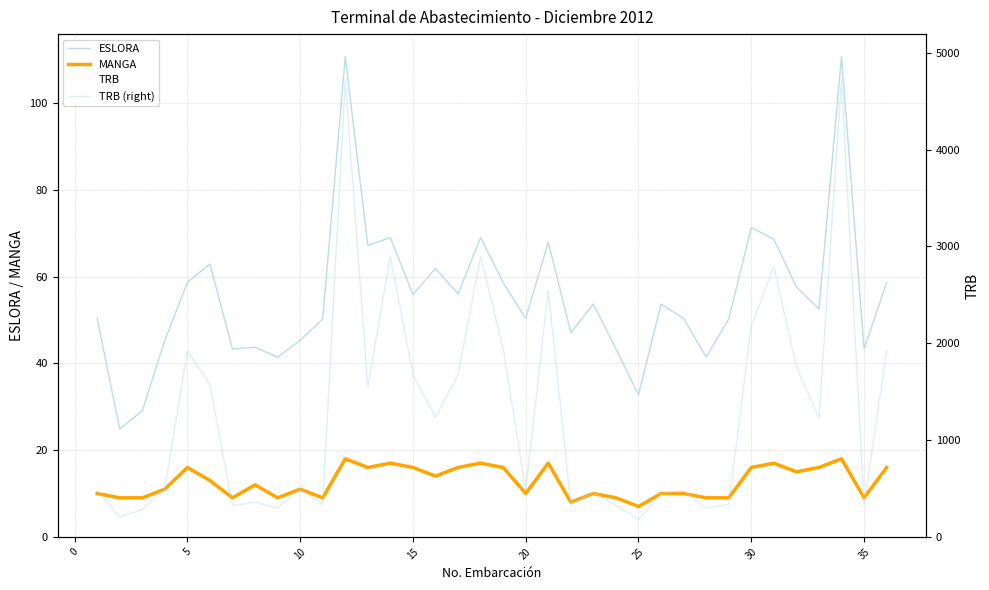

What is the value of the MANGA point at the 28th from the left?

9.0